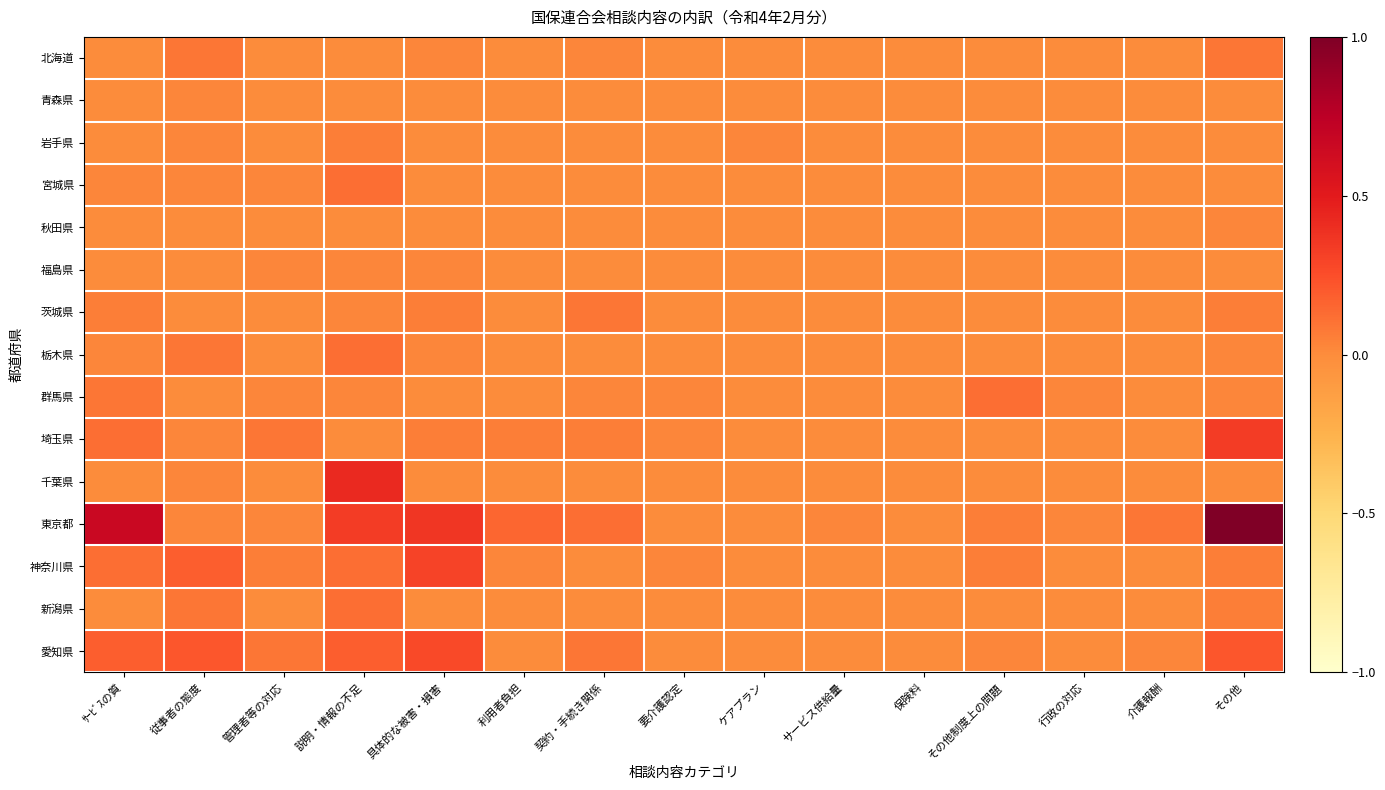

Which series has the largest total across all categories?

東京都